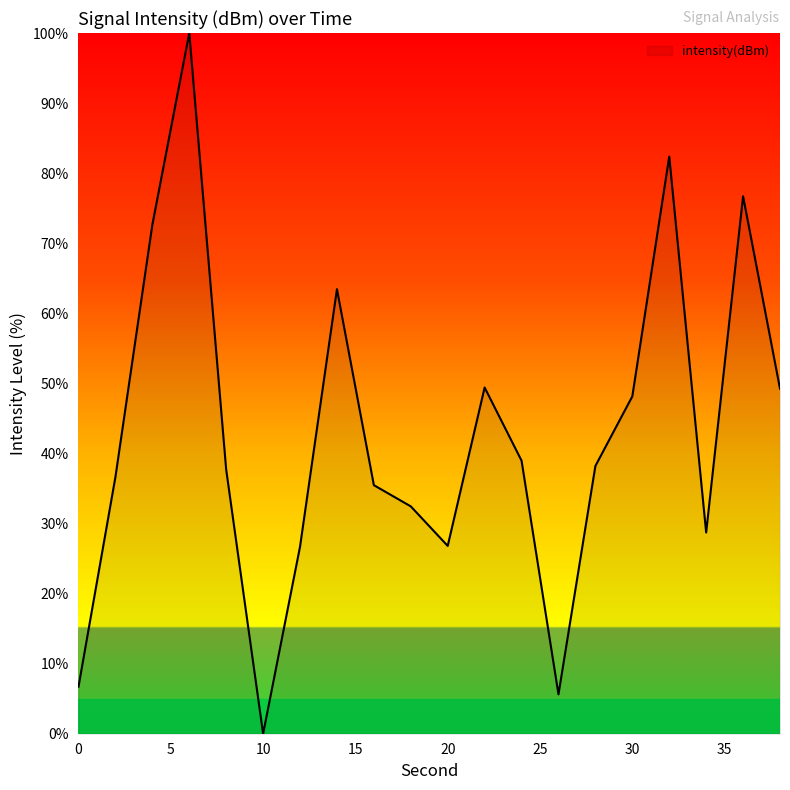

What is the greatest value displayed?

100.0